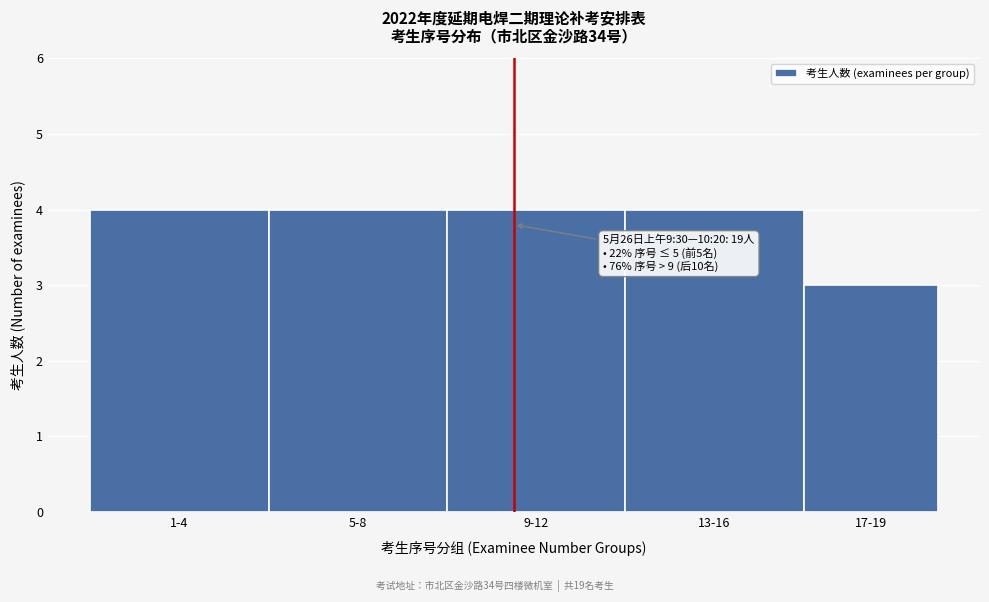

Reading left to right, transcribe all the data shown in this chart.

4	4	4	4	3